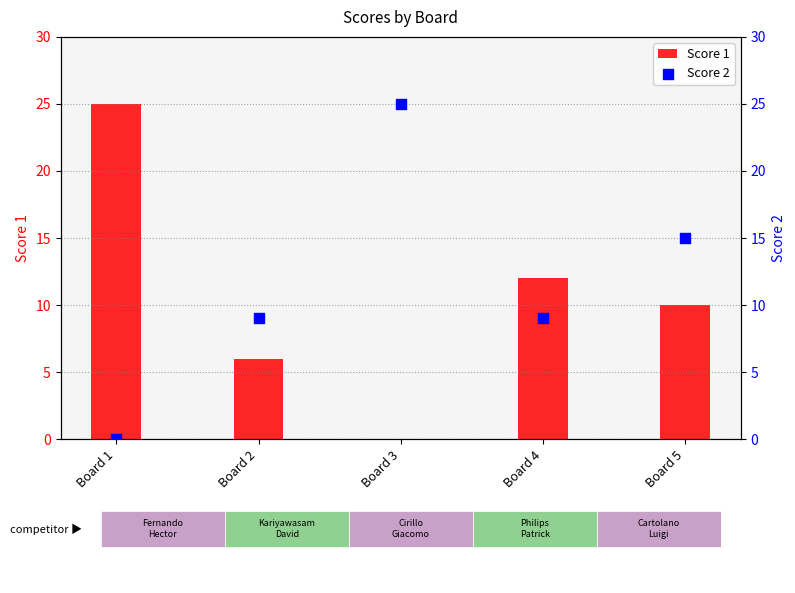

Which series contains the lowest Y value?

Score 1